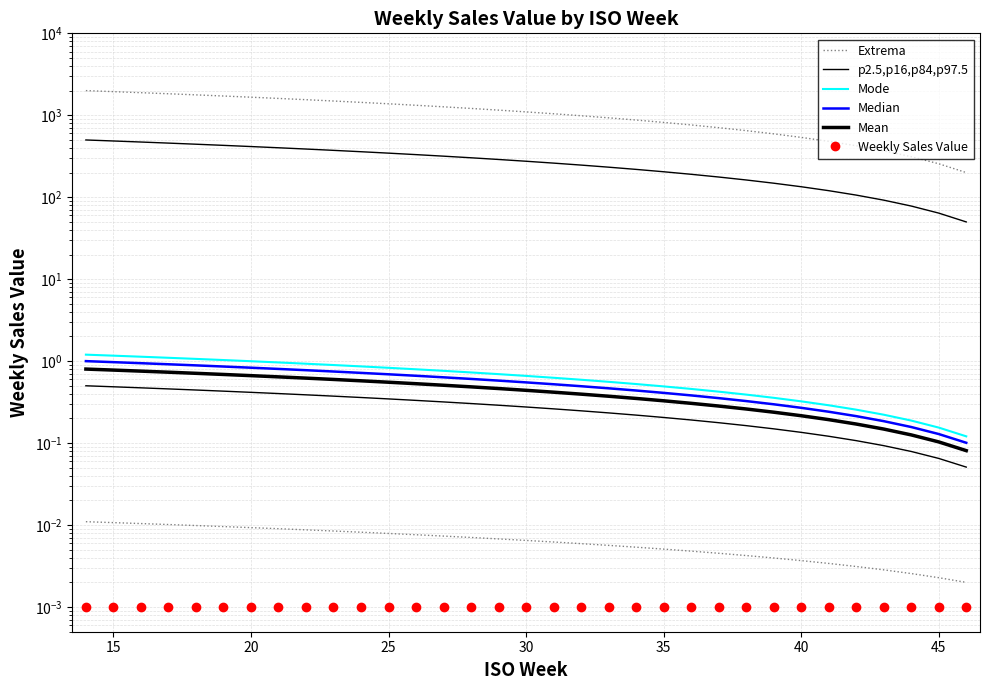

True or false: Weekly Sales Value and p2.5,p16,p84,p97.5 intersect in this chart.

False